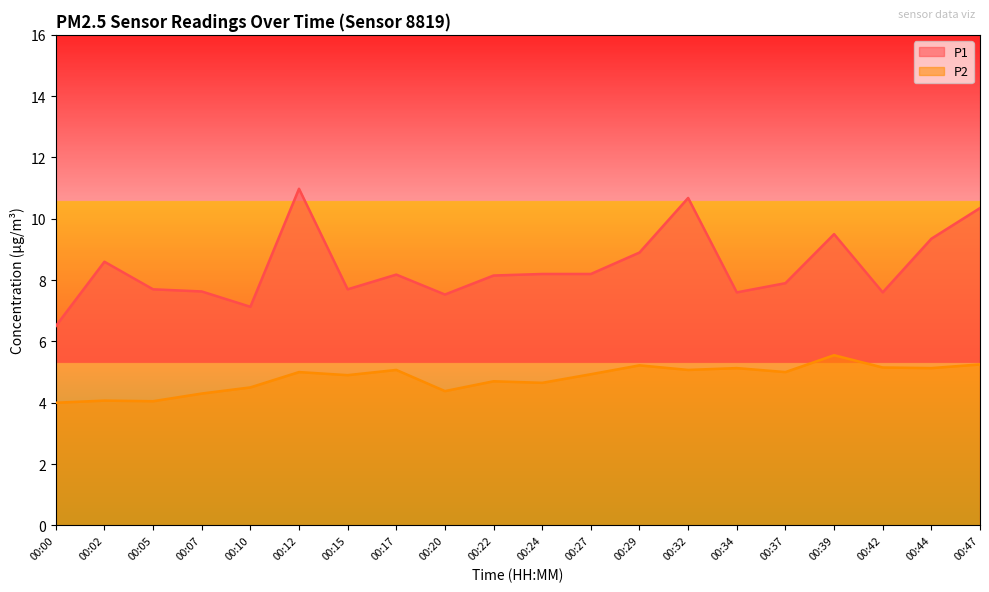

The P2 series shows 5.0 at 00:37. True or false?

True